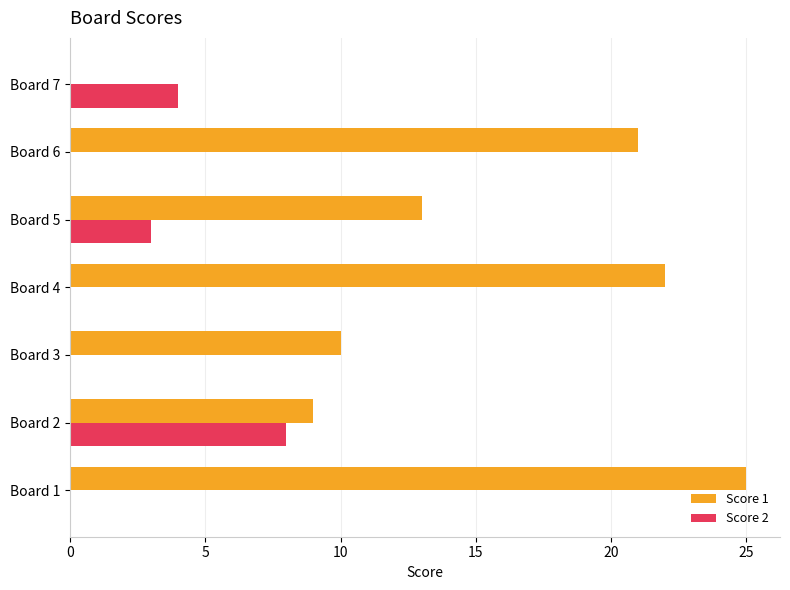

Which series has the widest spread of values?

Score 1